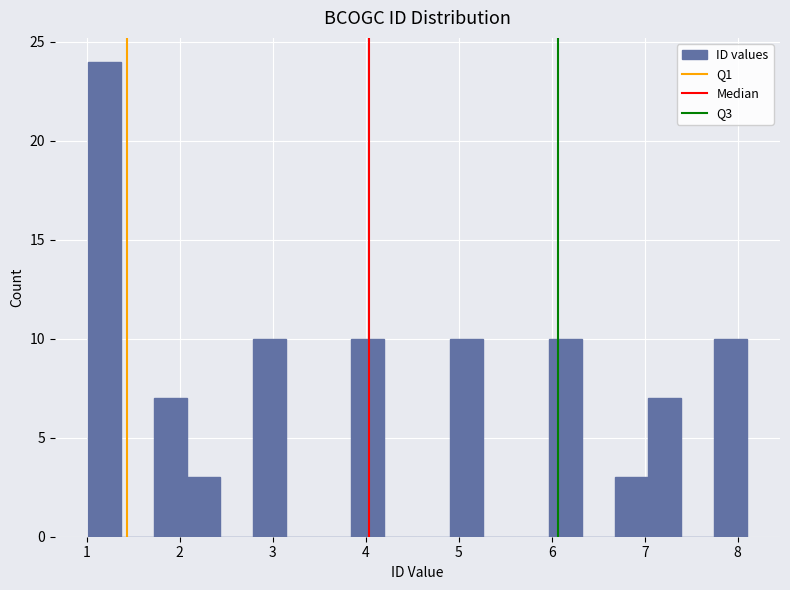

Around what value on the x-axis is the tallest bar? Give the approximate position of its centre, as read against the axis.

1.2